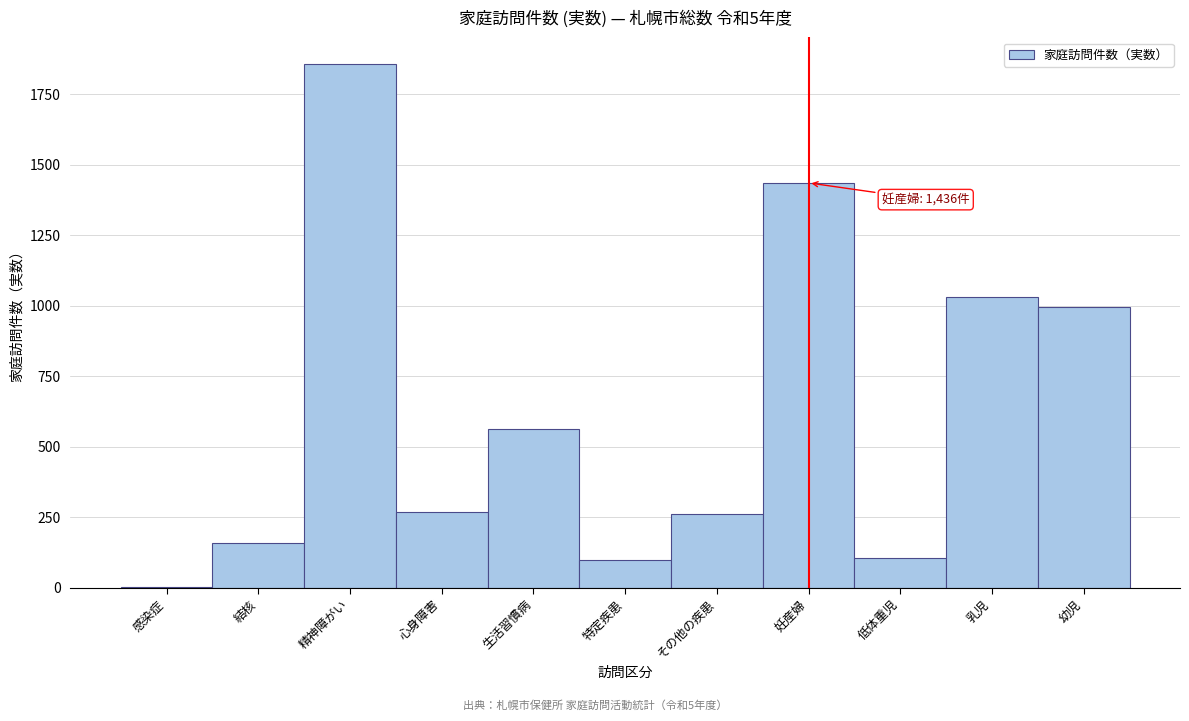

What is the greatest value displayed?

1859